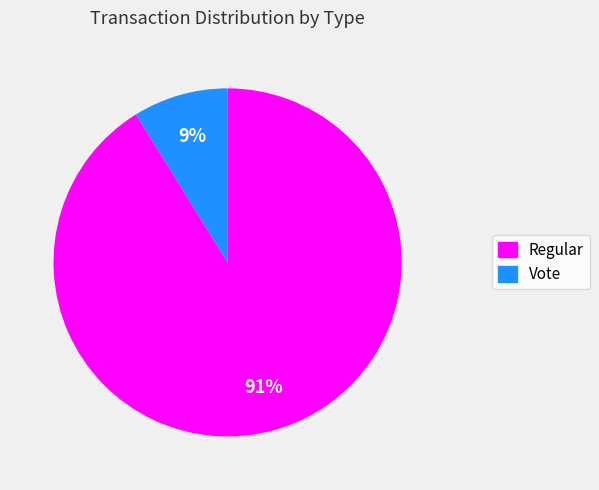

Is there any slice that represents more than half of the pie?

Yes